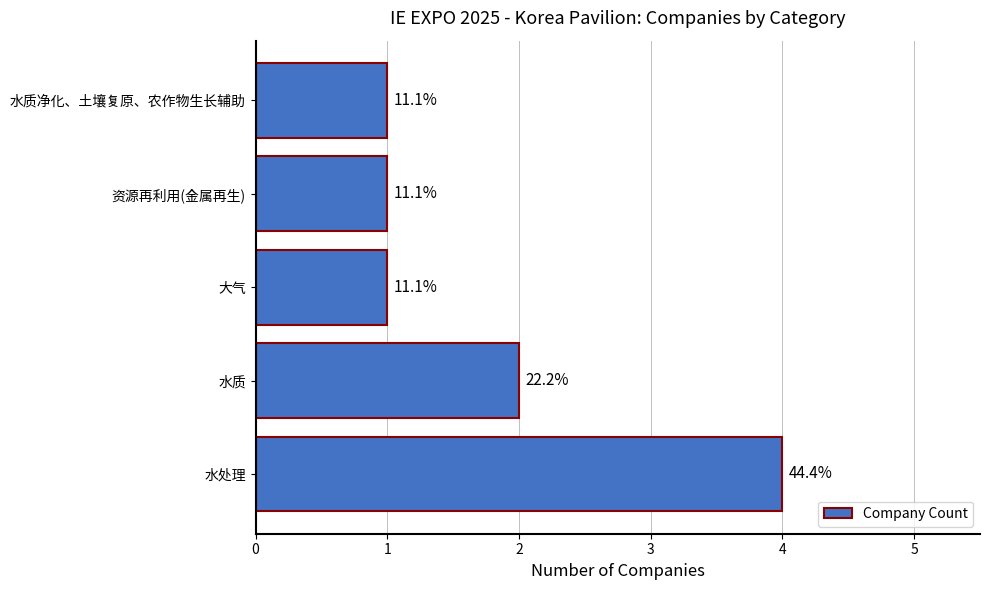

What is the difference between the maximum and second lowest values?

3